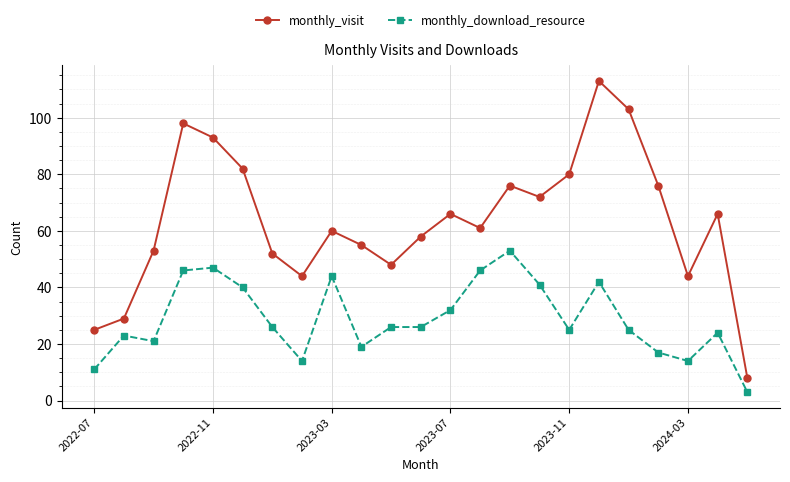

How many series are shown in this chart?

2